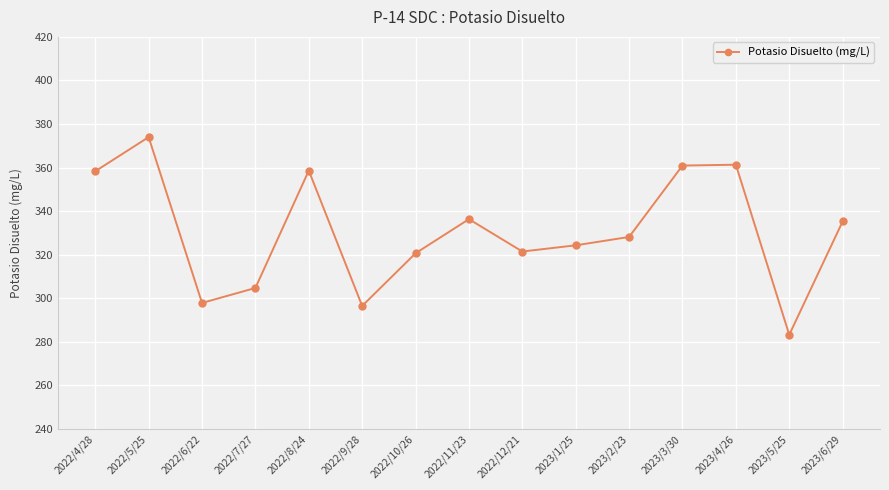

The chart shows a value of 336.3 at 2022/11/23. True or false?

True